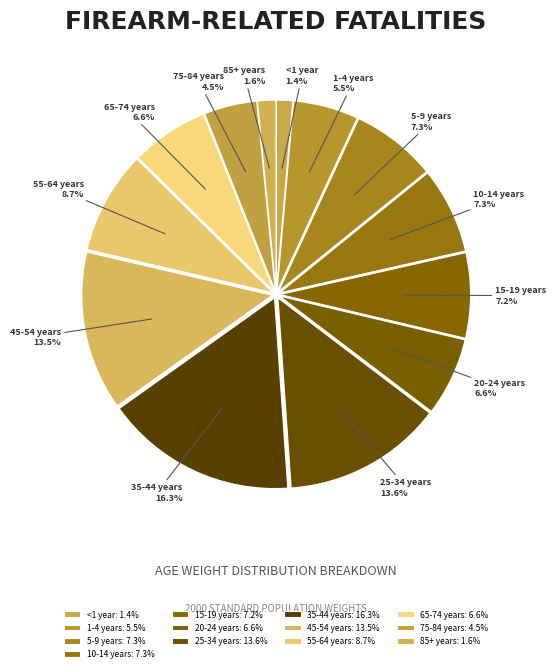

How much of the chart is everything except 65-74 years?

93.4%